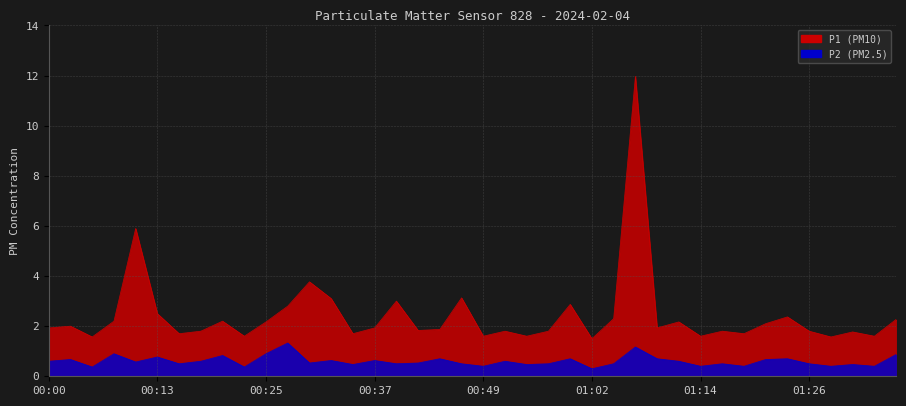

What is the label of the 35th point from the left?

01:24